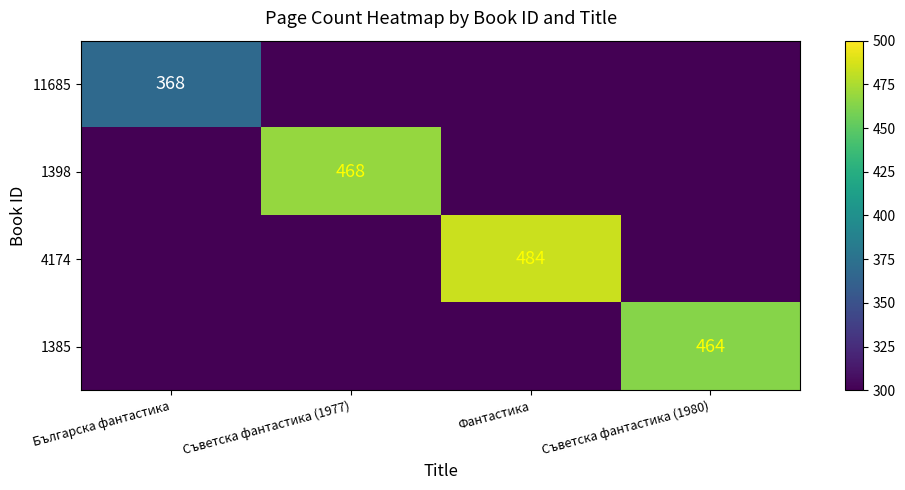

Is the value of 11685 at Българска фантастика greater than the value of 4174 at Фантастика?

No